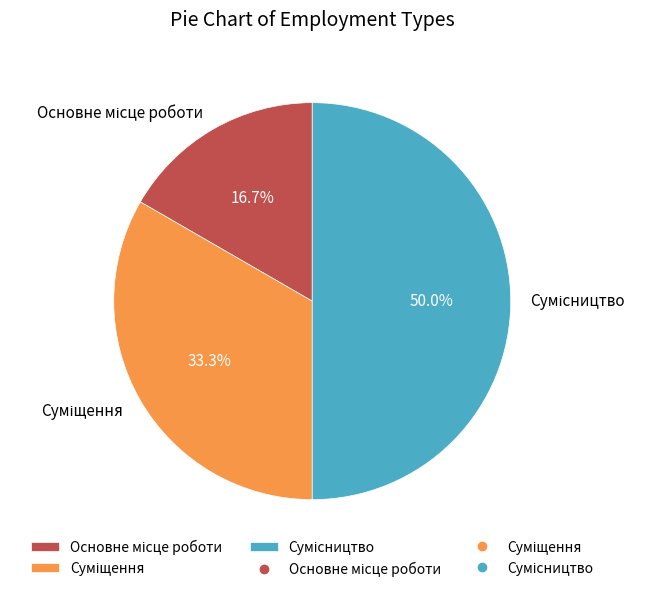

How many slices are in this pie chart?

3